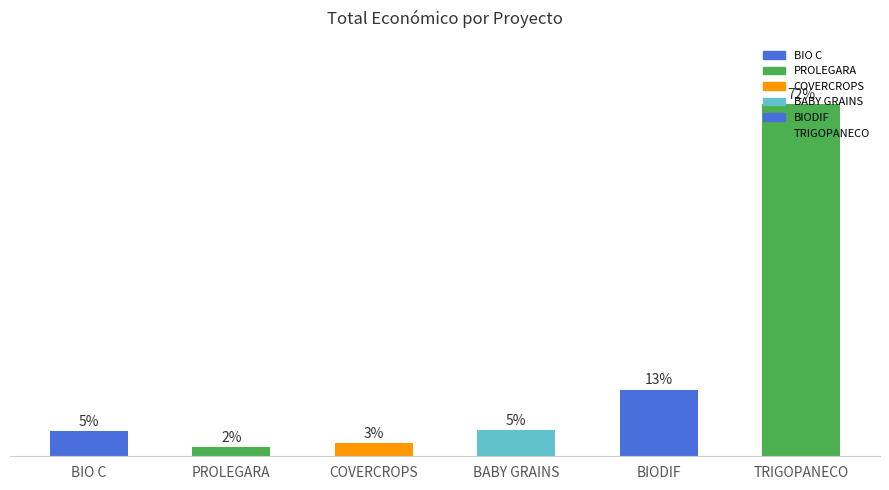

Are the bars horizontal?

No